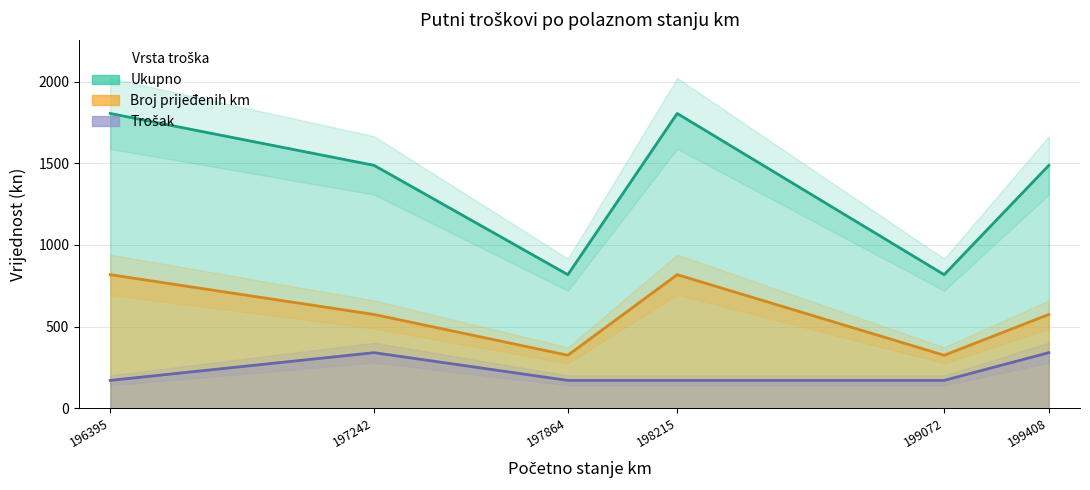

What are all the series names shown in the legend?

Broj prijeđenih km, Trošak, Ukupno